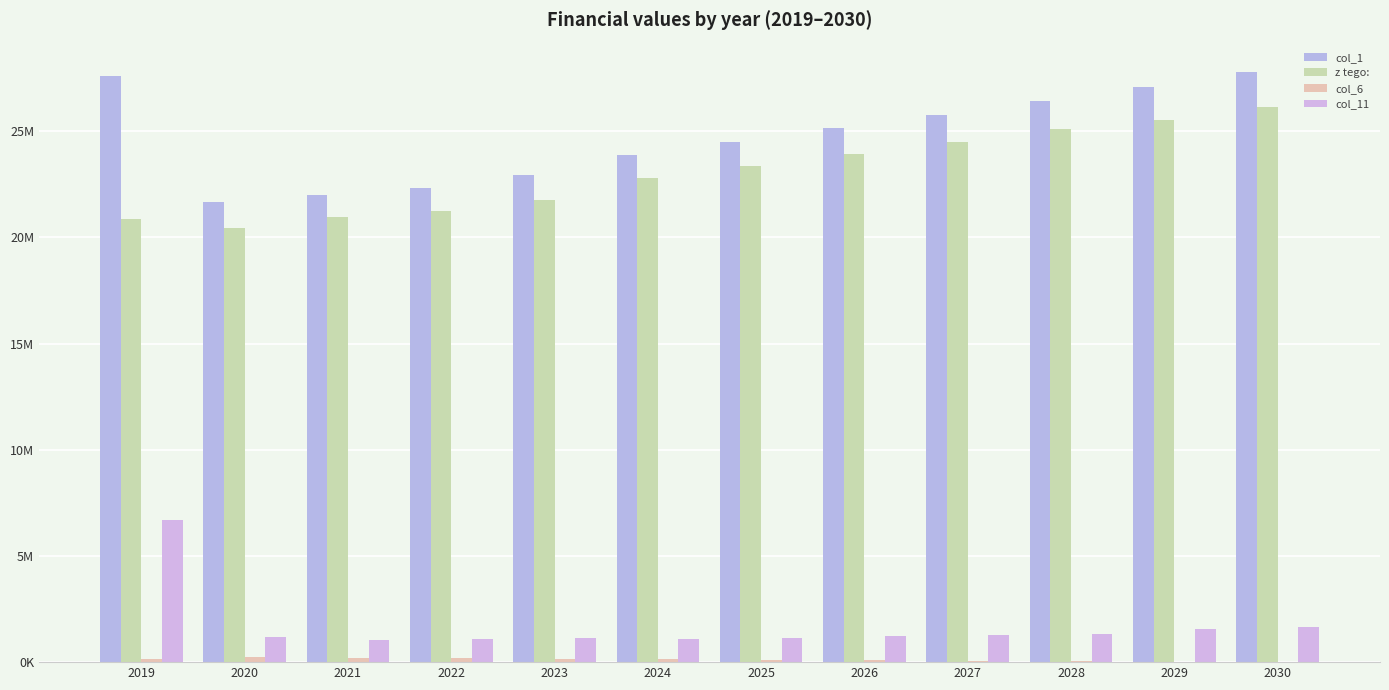

What is the total value across all series at 2023?

45999507